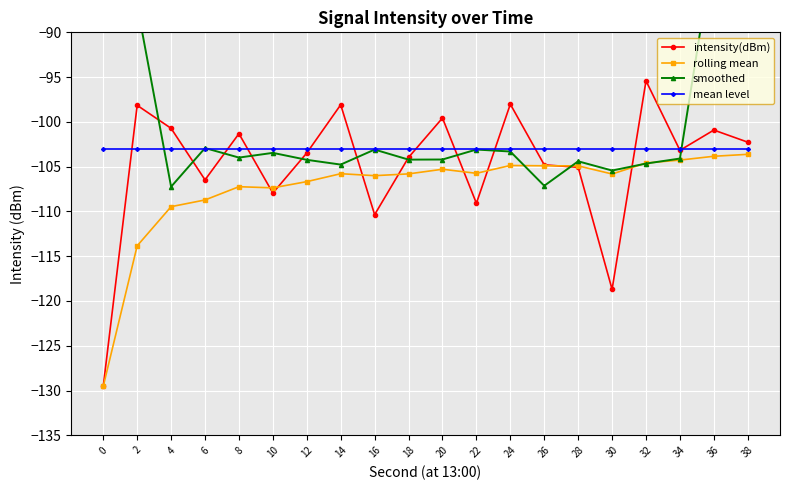

Which series ends up on top after the final intersection of rolling mean and intensity(dBm)?

intensity(dBm)